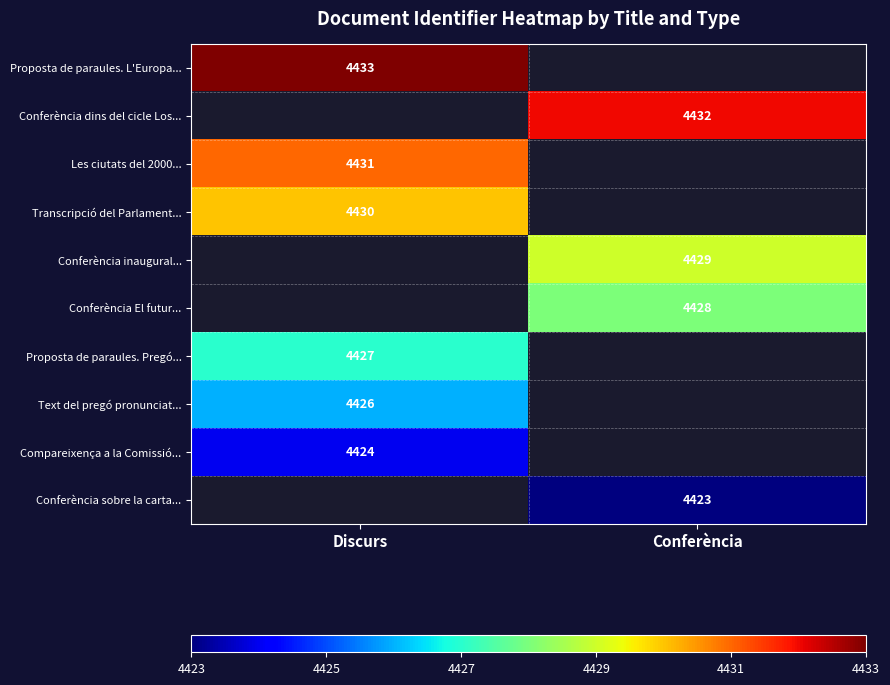

Is it true that Proposta de paraules. L'Europa... equals 4433 at Discurs?

True